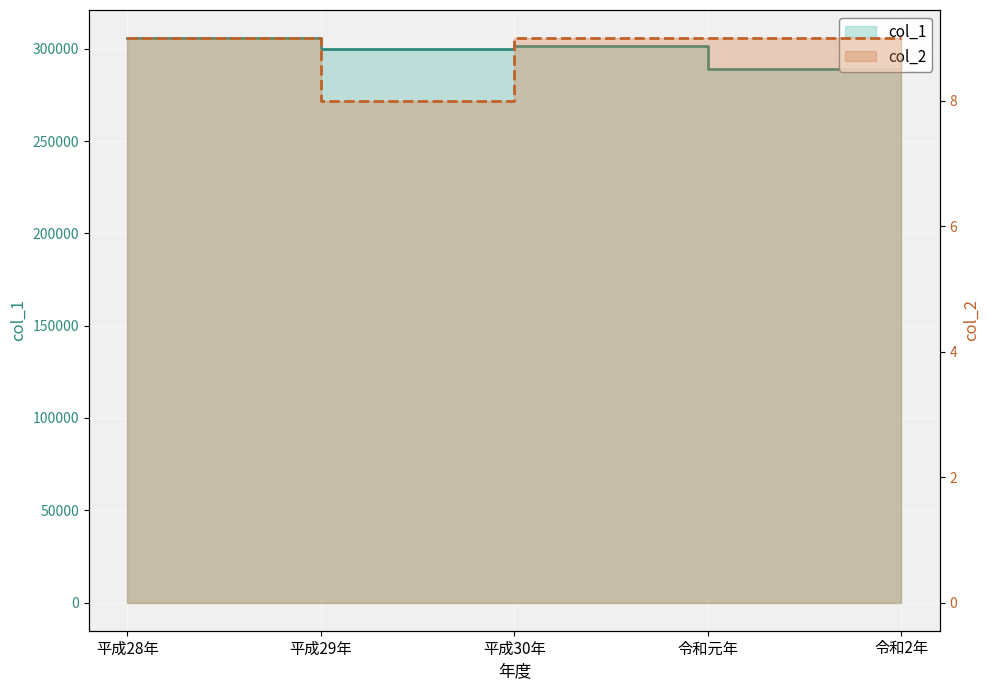

Where is the first local minimum for col_1?

平成29年